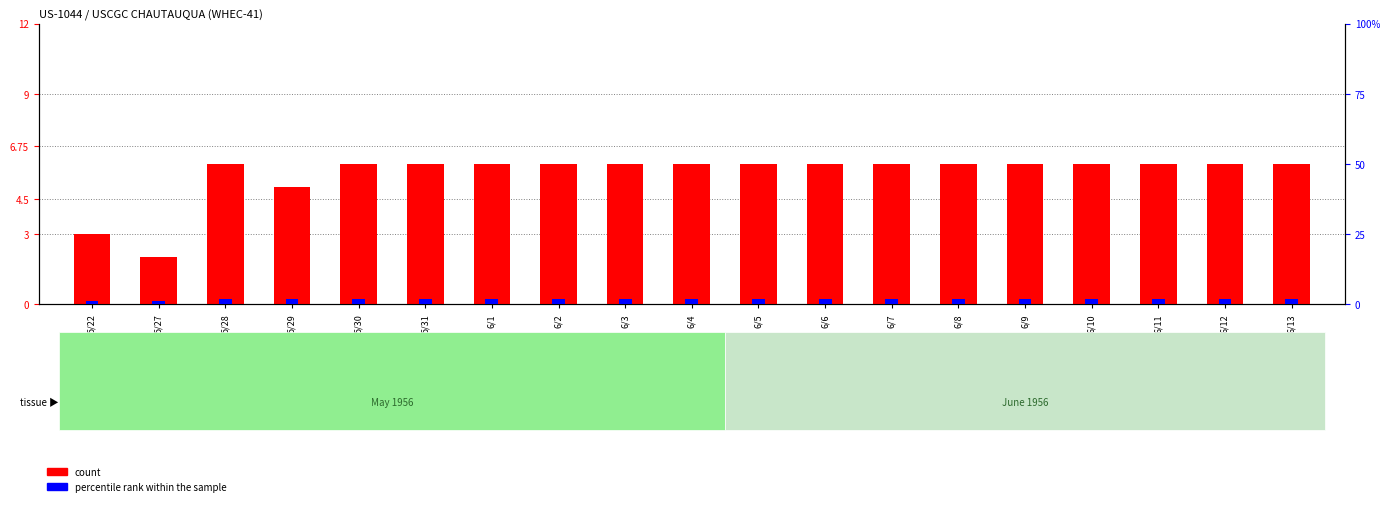

What is the difference between the maximum and minimum values in the count series?

4